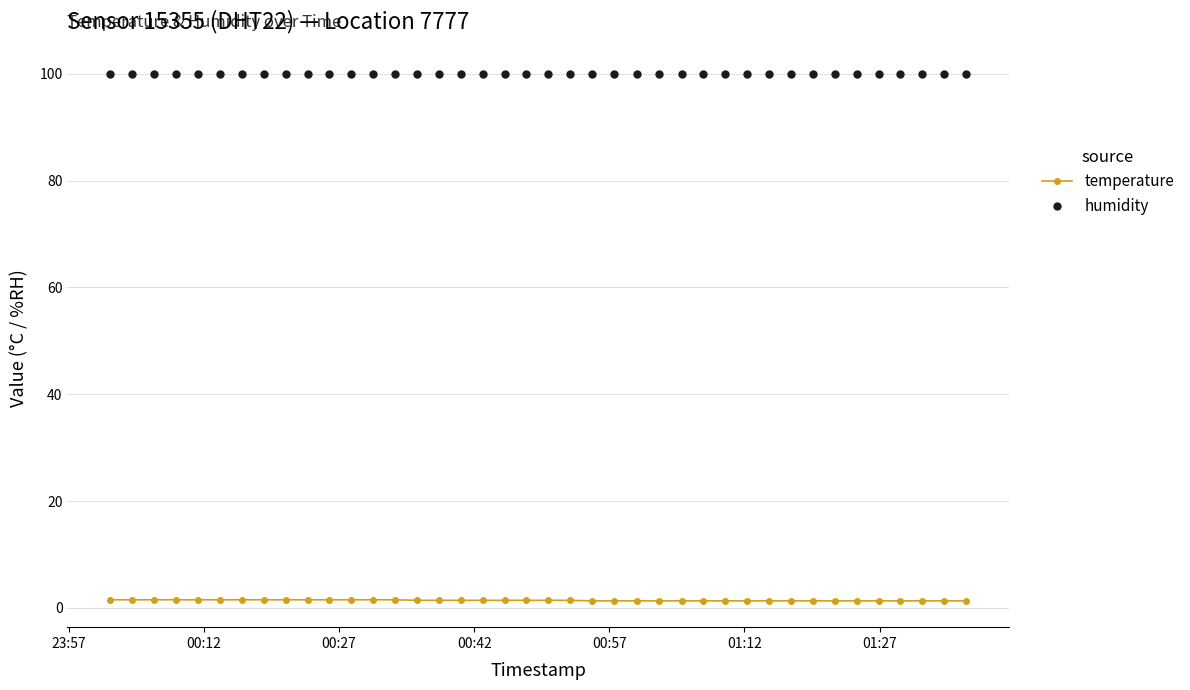

What are all the series names shown in the legend?

temperature, humidity